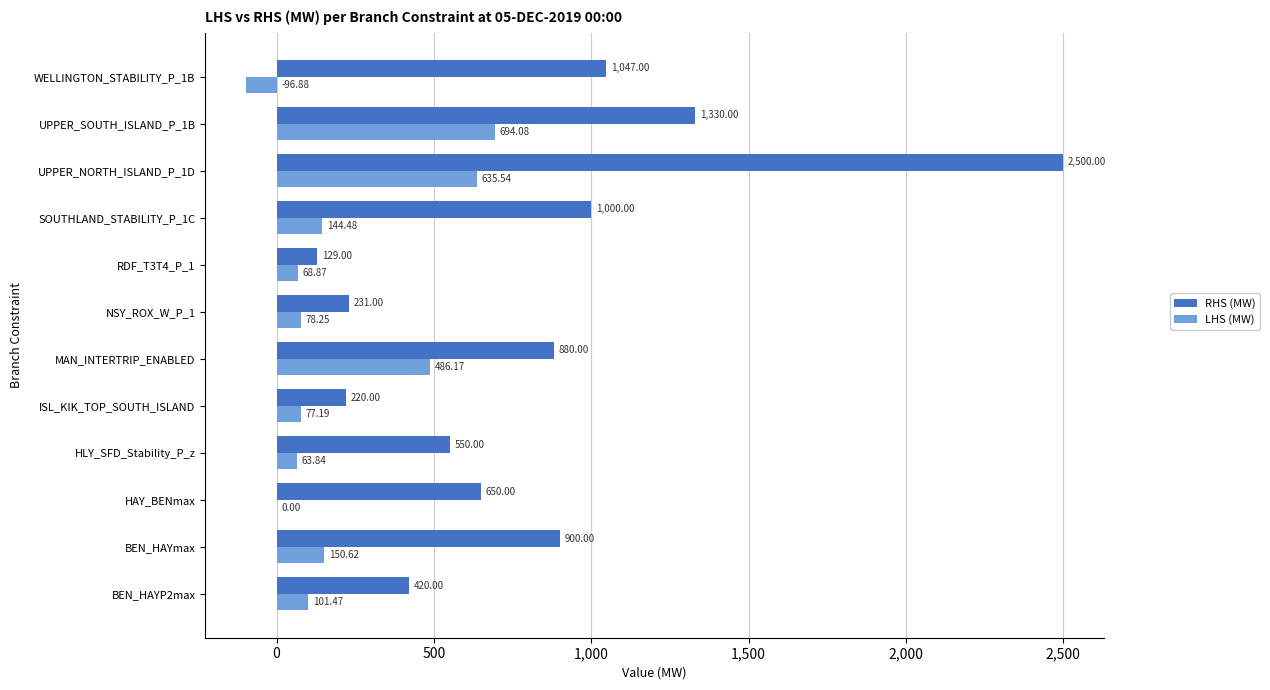

Between HLY_SFD_Stability_P_z and UPPER_SOUTH_ISLAND_P_1B, which series saw the biggest shift?

RHS (MW)